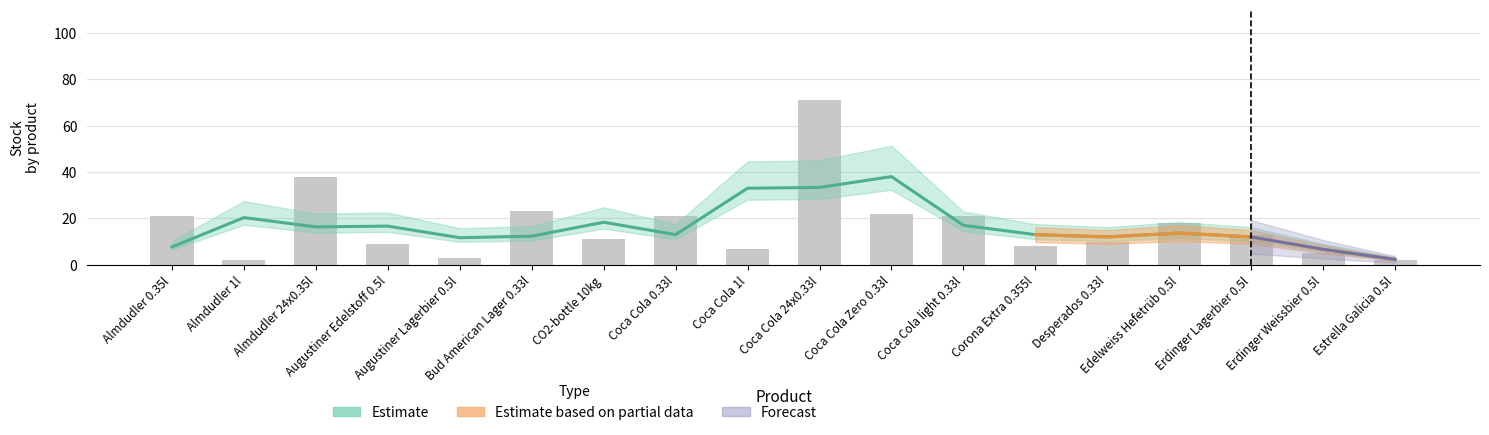

Where is the data nearest to the value 36?

Almdudler 24x0.35l